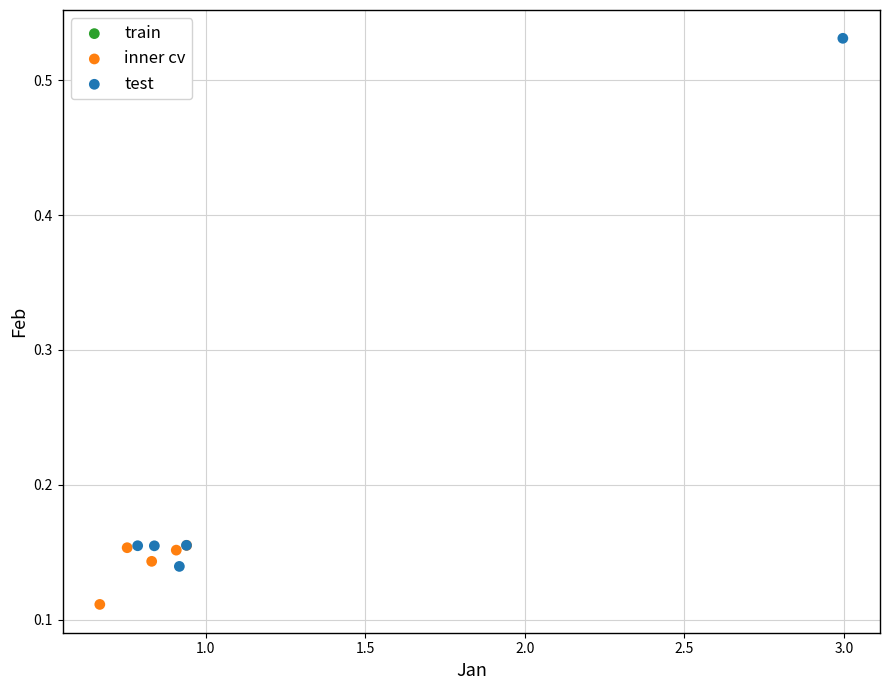

Which series contains the lowest Y value?

inner cv